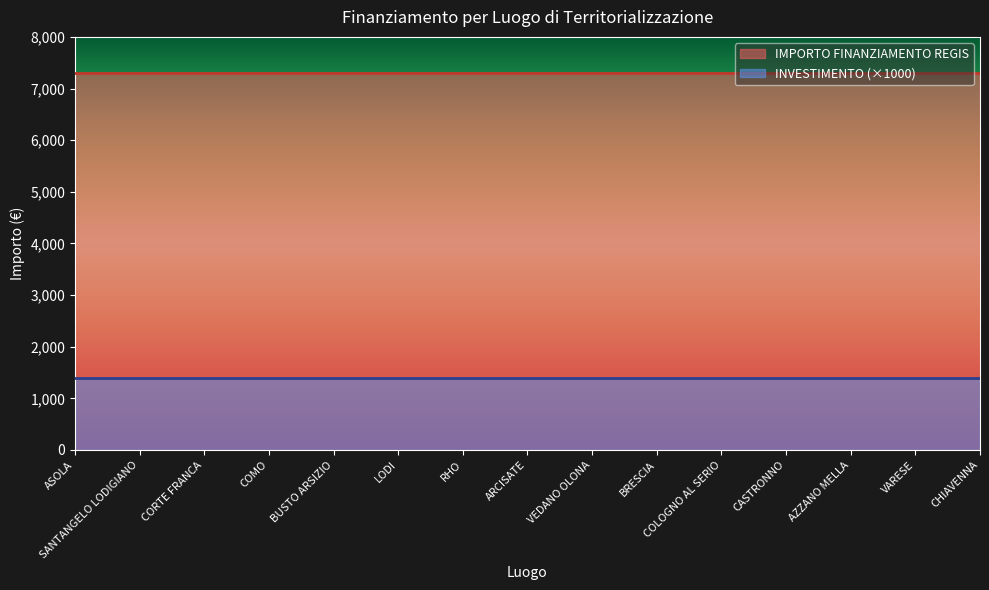

Reading left to right, transcribe all the data shown in this chart.

IMPORTO FINANZIAMENTO REGIS: 7301.0	7301.0	7301.0	7301.0	7301.0	7301.0	7301.0	7301.0	7301.0	7301.0	7301.0	7301.0	7301.0	7301.0	7301.0
INVESTIMENTO: 1.4	1.4	1.4	1.4	1.4	1.4	1.4	1.4	1.4	1.4	1.4	1.4	1.4	1.4	1.4